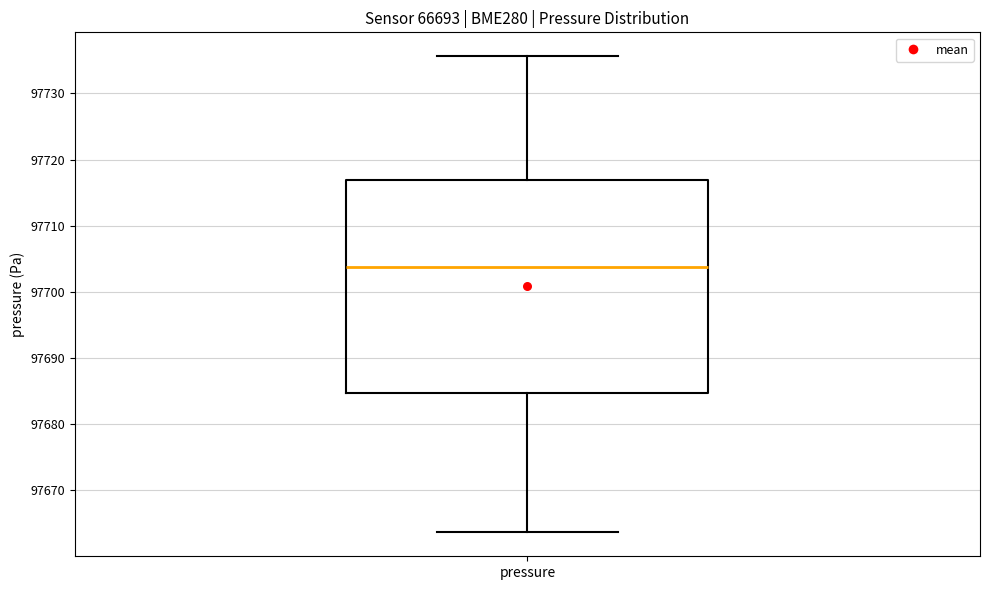

Transcribe this box plot: give where the median line is, the range the box spans, and where the two whiskers end, as read against the y-axis. The values are not printed on the chart, so give them approximately, as read against the axis.

median 97704, box 97685 to 97717, whiskers 97664 to 97736